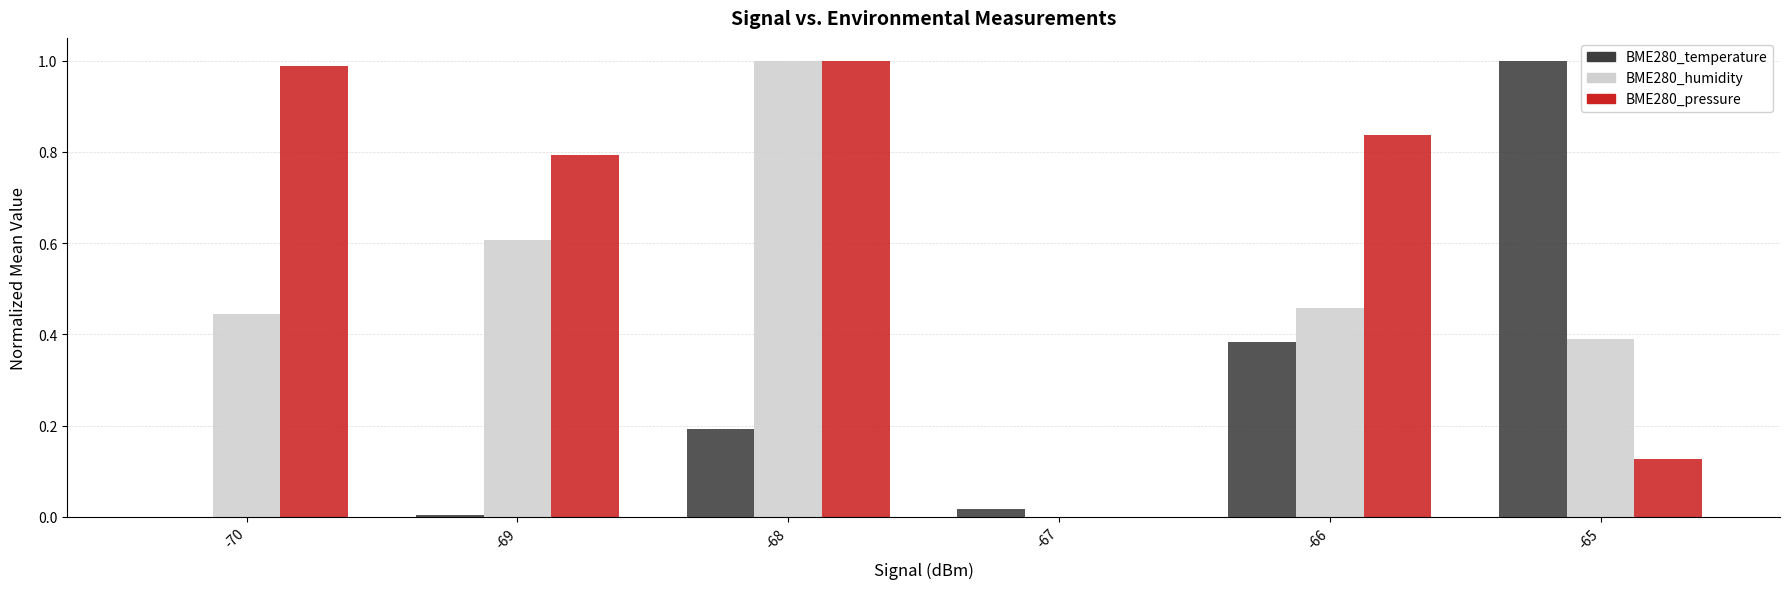

Which category has the highest value in the BME280_humidity series?

-68